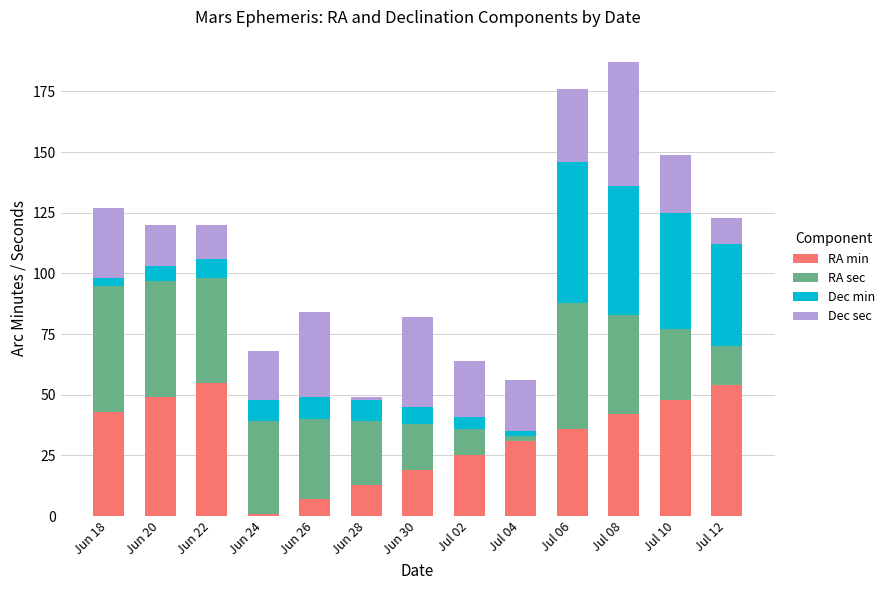

The value of RA min at Jun 28 is 5. True or false?

False